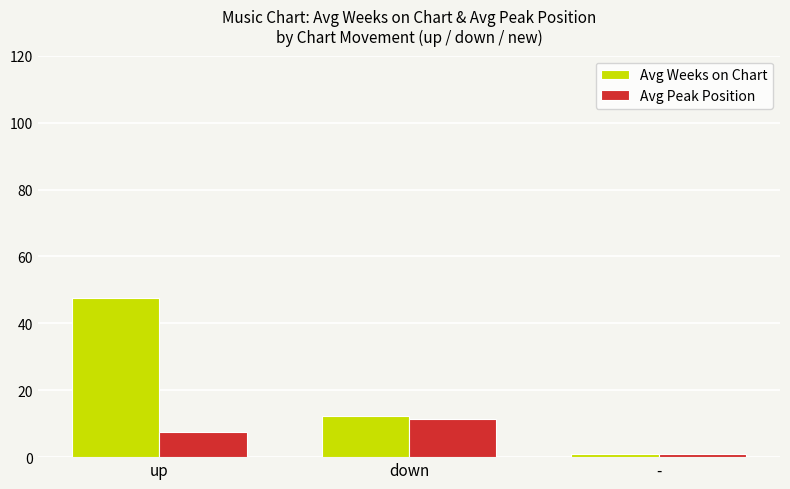

Read the Avg Weeks on Chart value at up.

47.5